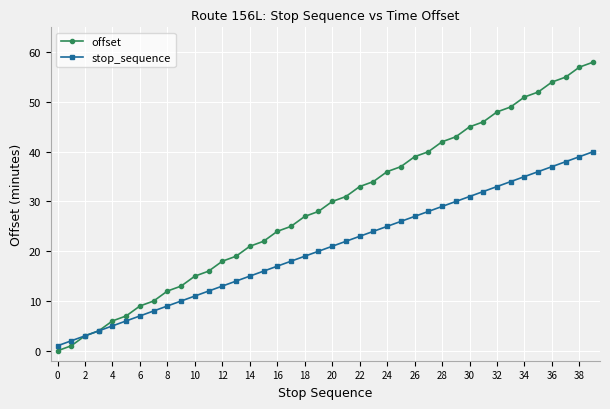

Which series has the largest total across all categories?

offset